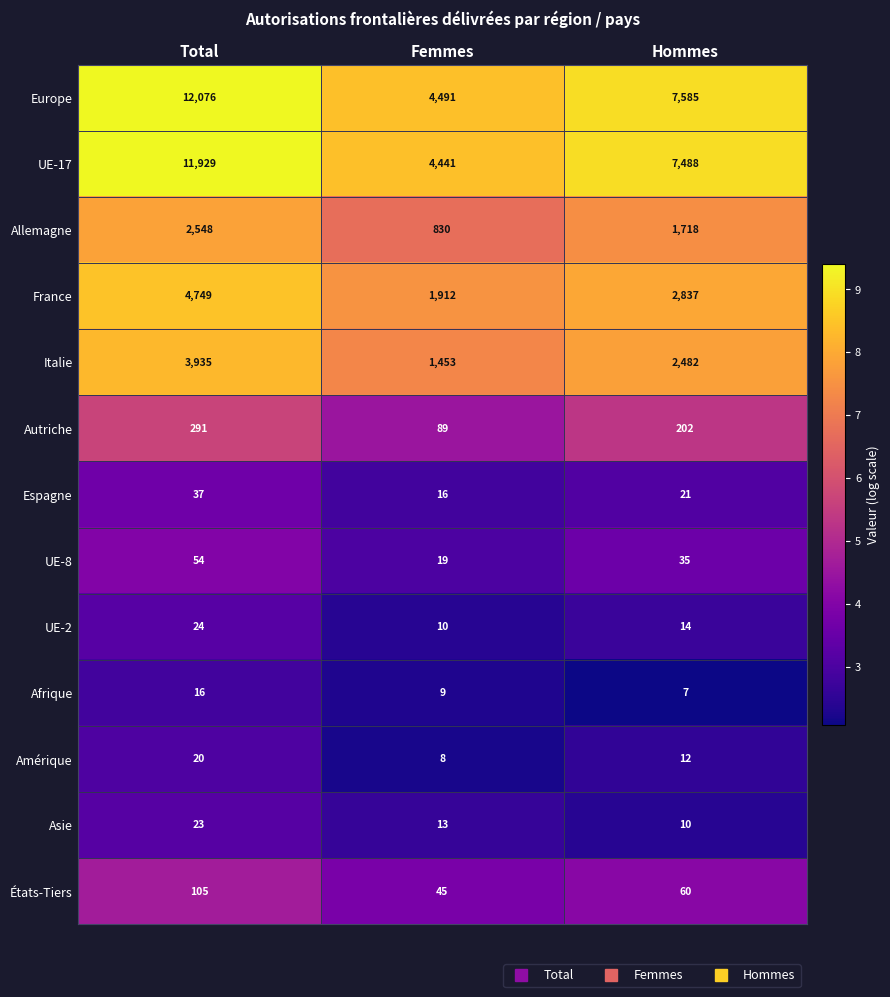

Rank the series by their maximum value, from lowest to highest.

Afrique, Amérique, Asie, UE-2, Espagne, UE-8, États-Tiers, Autriche, Allemagne, Italie, France, UE-17, Europe